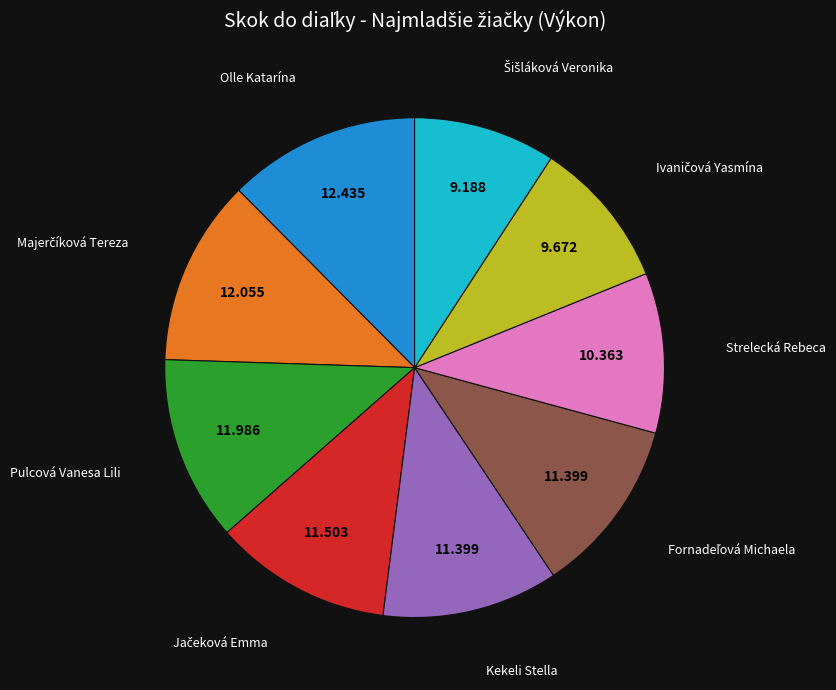

Does any single category account for the majority?

No